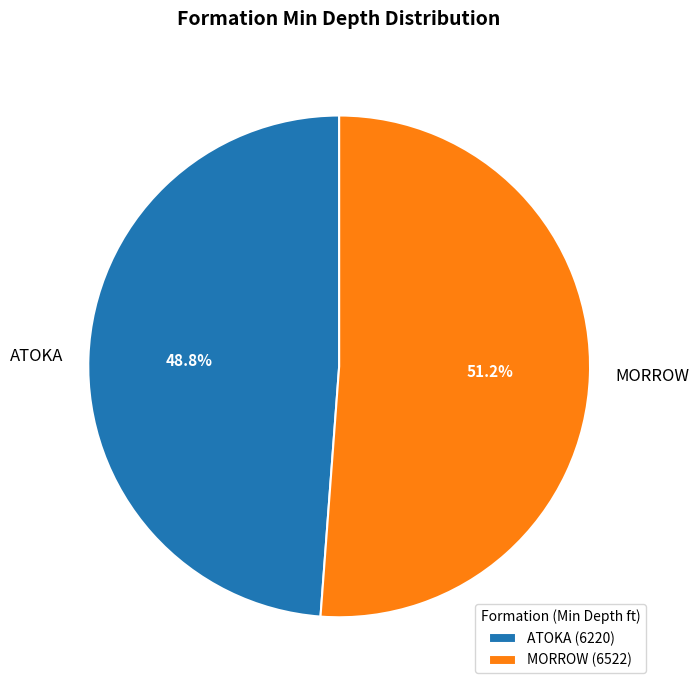

To the nearest percent, what is the difference between the largest and smallest slice percentages?

2%